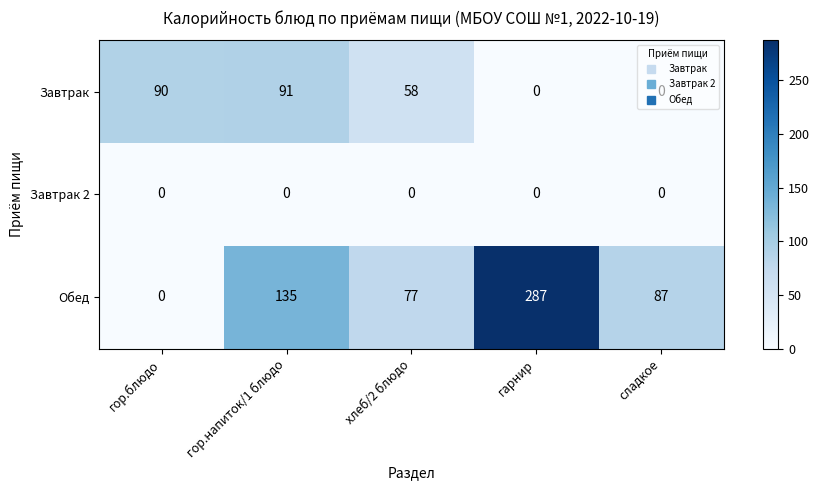

List the series in order of their overall mean, lowest first.

Завтрак 2, Завтрак, Обед